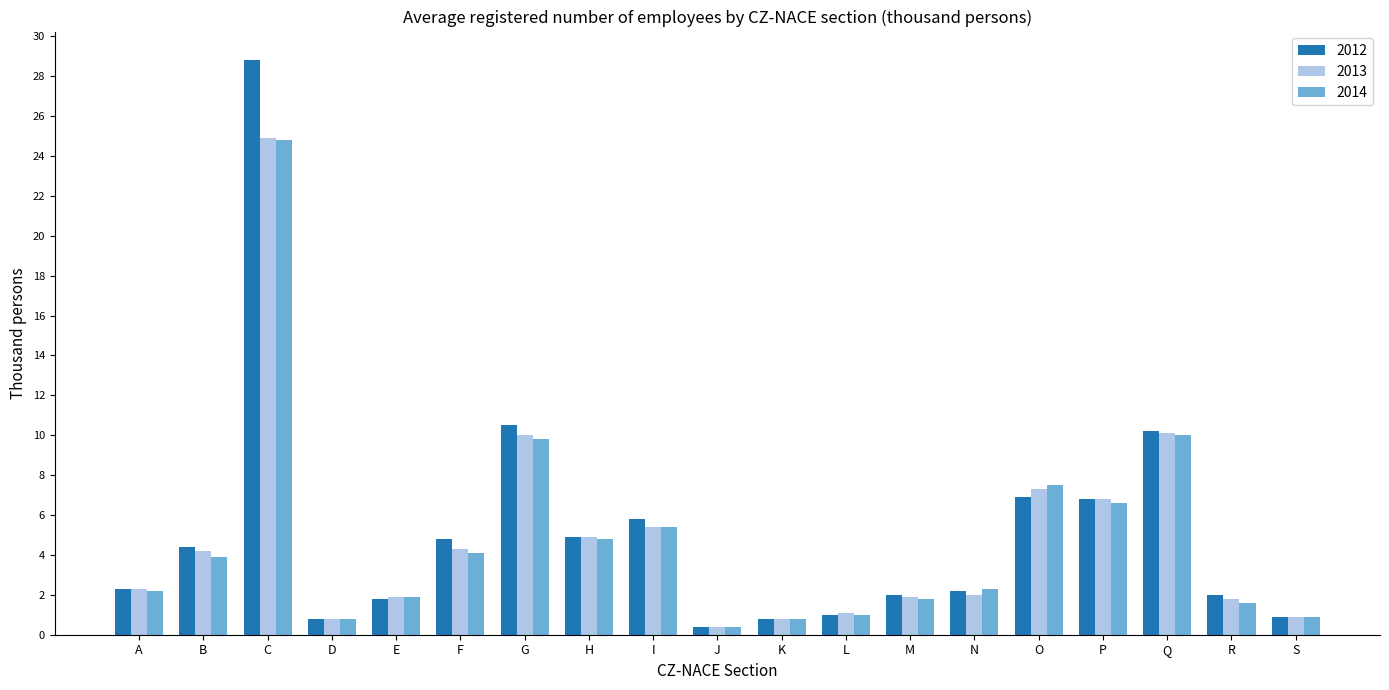

Which series changed the most between C and M?

2012